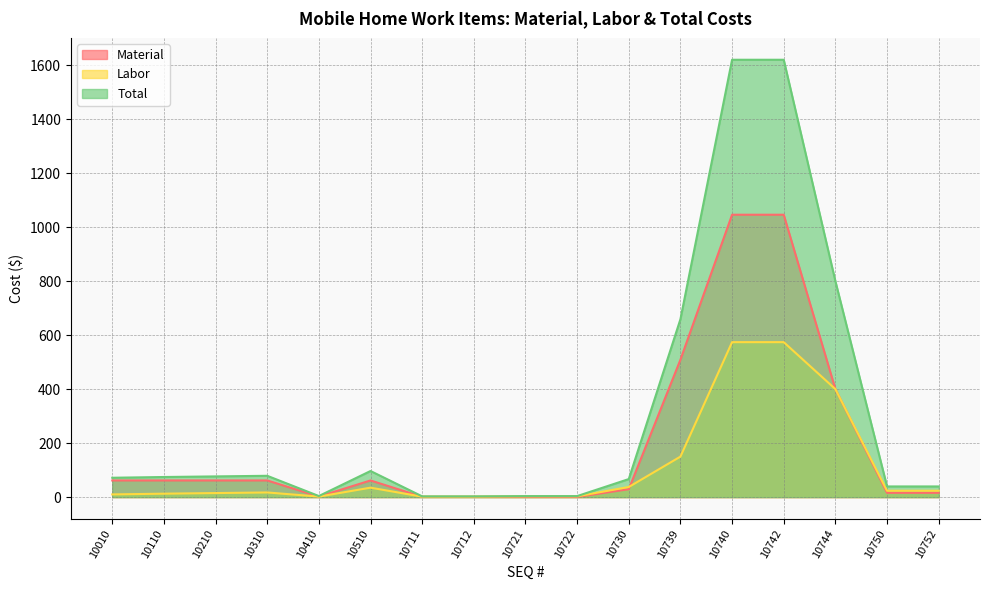

Reading right to left, what are all the values shown in this chart?

Material: 10752=15.9	10750=15.9	10744=400.0	10742=1045.9	10740=1045.9	10739=508.9	10730=29.3	10722=0.8	10721=0.8	10712=1.1	10711=1.1	10510=61.7	10410=2.0	10310=61.7	10210=61.7	10110=61.7	10010=61.7
Labor: 10752=23.6	10750=23.6	10744=400.0	10742=573.9	10740=573.9	10739=150.0	10730=37.5	10722=3.0	10721=3.0	10712=1.7	10711=1.7	10510=35.0	10410=1.9	10310=17.2	10210=15.0	10110=12.8	10010=10.0
Total: 10752=39.5	10750=39.5	10744=800.0	10742=1619.8	10740=1619.8	10739=658.9	10730=66.8	10722=3.8	10721=3.8	10712=2.8	10711=2.8	10510=96.7	10410=4.0	10310=79.0	10210=76.7	10110=74.5	10010=71.7